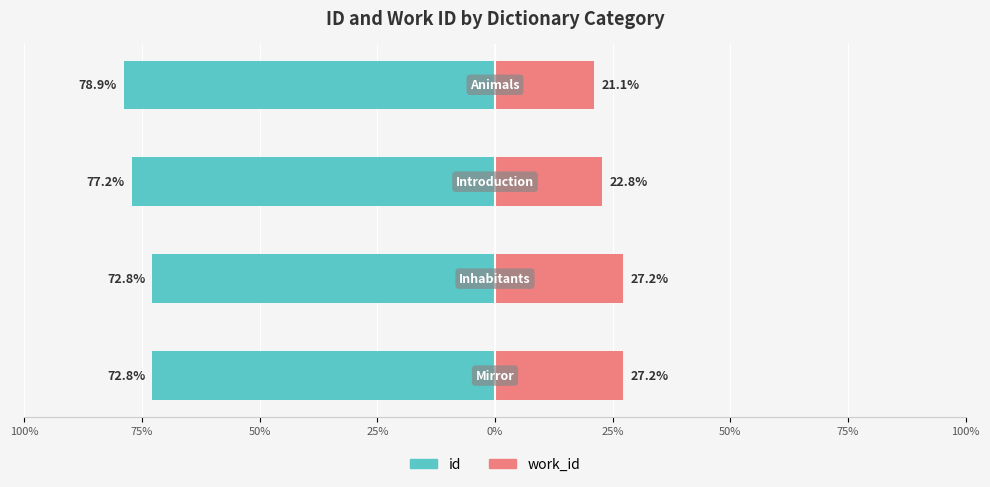

What is the value of the id bar at the 2nd from the left?

-72.8